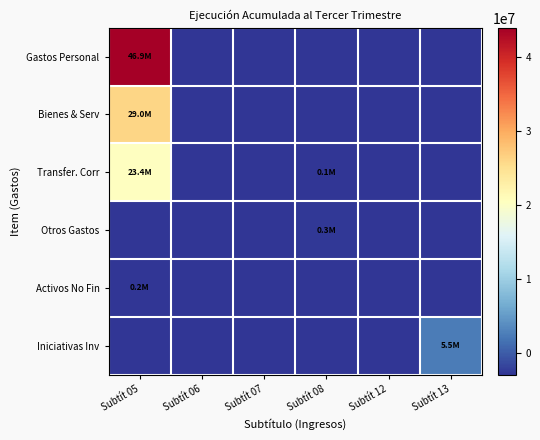

Rank the series at Subtít 08 from lowest to highest value.

Gastos Personal, Bienes & Serv, Activos No Fin, Iniciativas Inv, Transfer. Corr, Otros Gastos